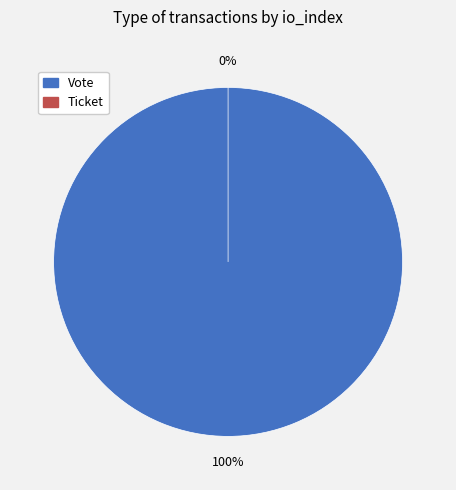

What is the smallest slice in the pie chart?

Ticket